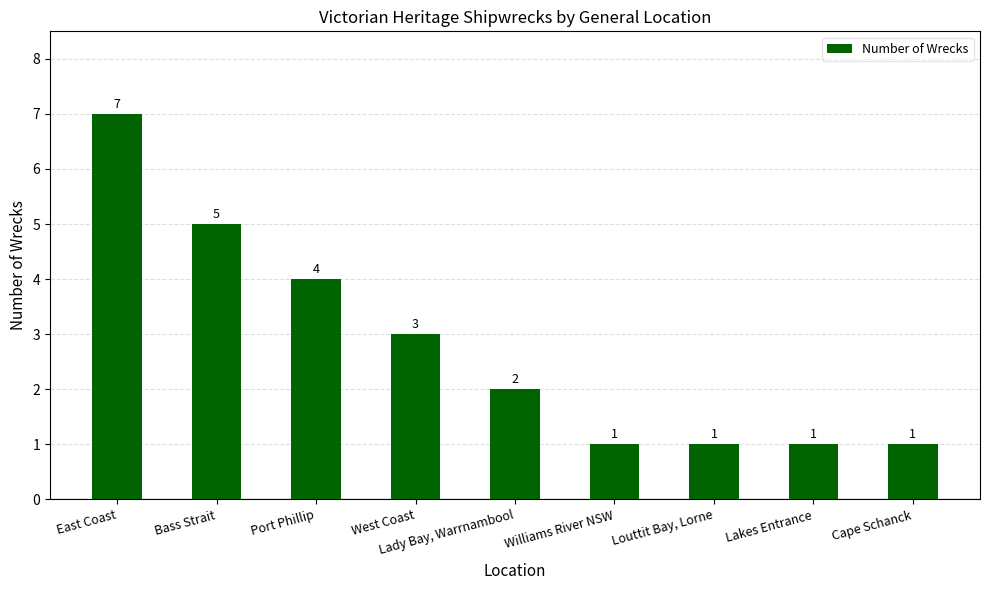

At which label is the value closest to 4?

Port Phillip